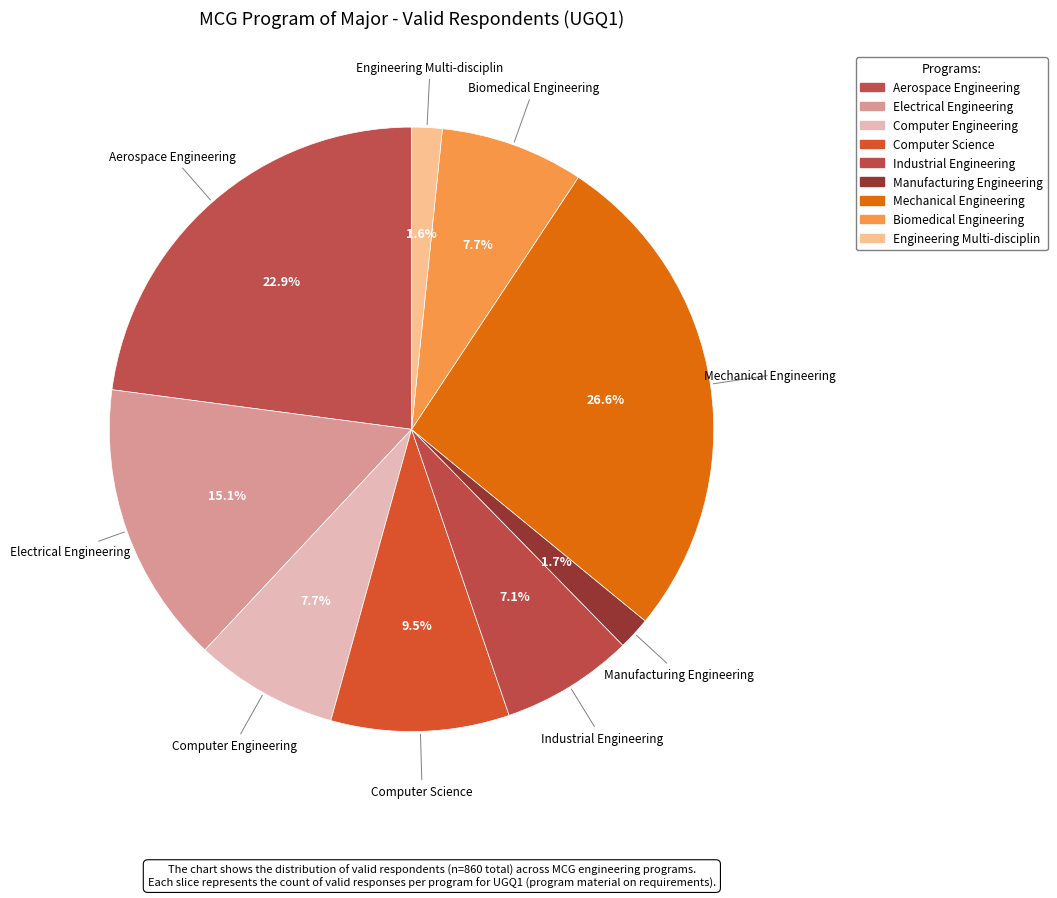

What is the largest slice in the pie chart?

Mechanical Engineering